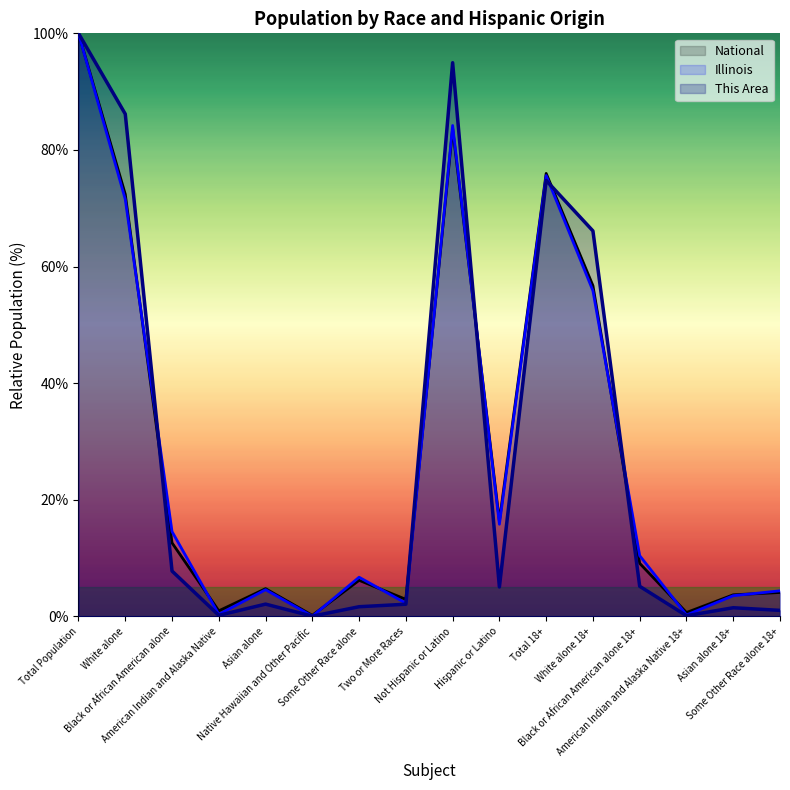

At how many categories does at least one series exceed 70?

4